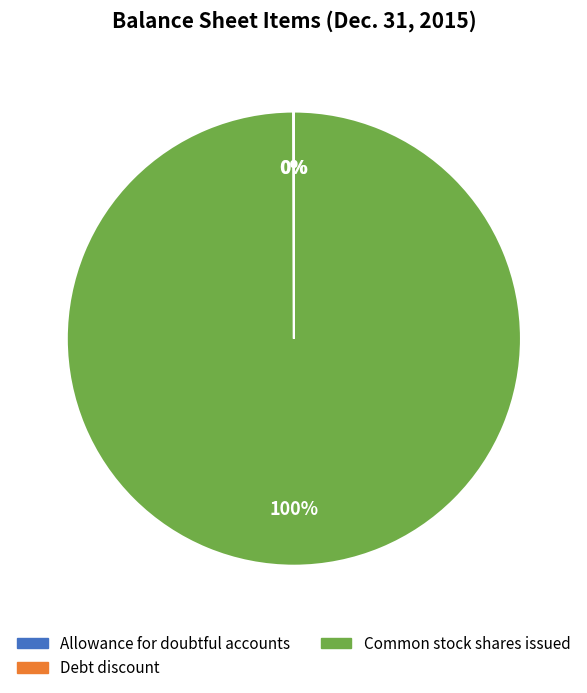

What is the largest slice in the pie chart?

Common stock shares issued